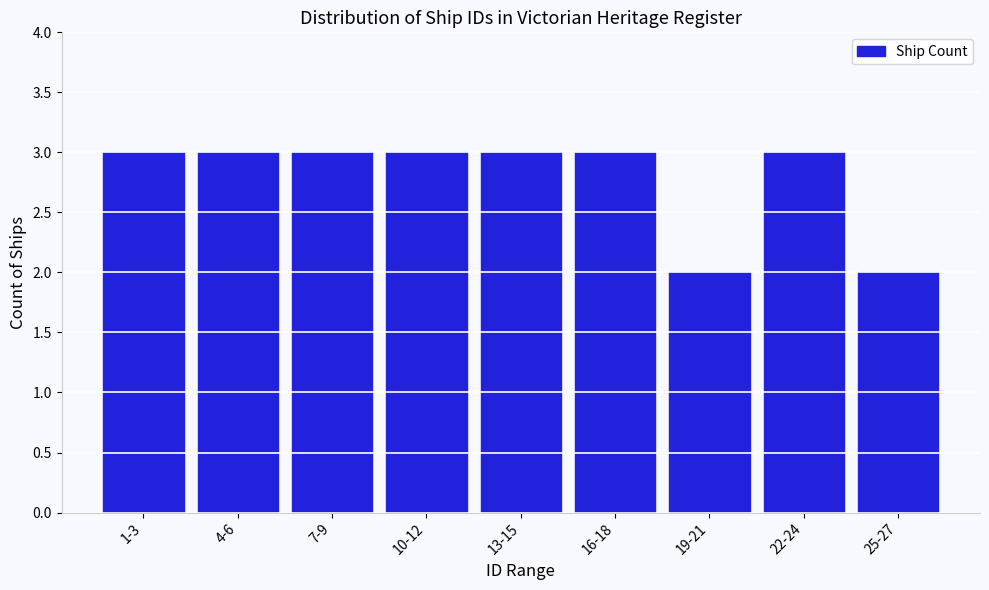

Reading left to right, extract all data points from this chart.

3	3	3	3	3	3	2	3	2